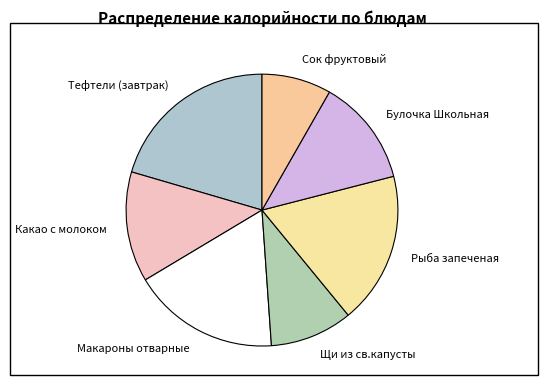

Is it true that Какао с молоком is 13% of the pie?

True